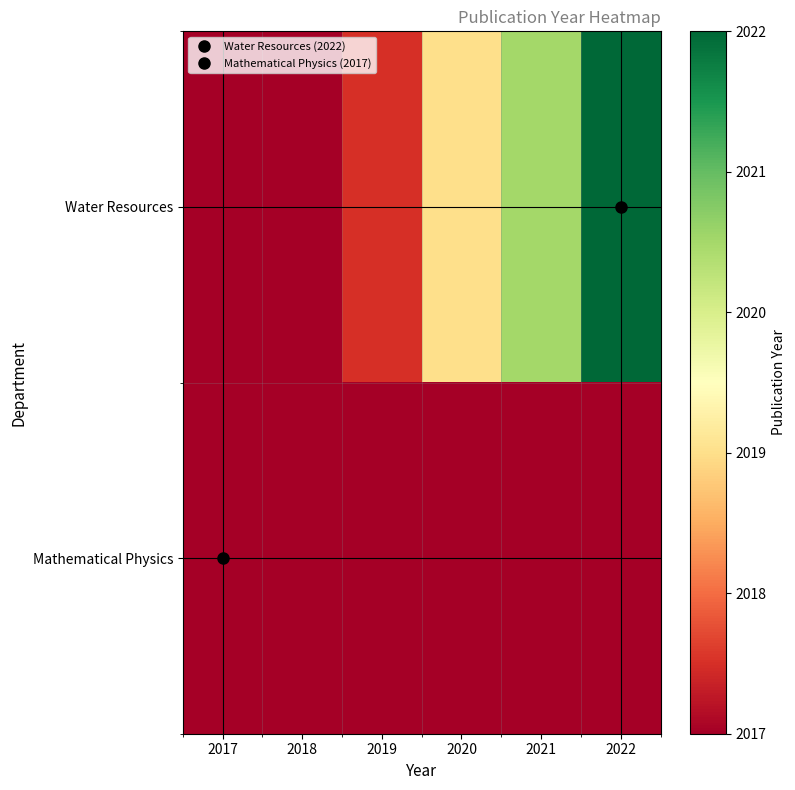

List the series in order of their overall mean, lowest first.

Mathematical Physics, Water Resources